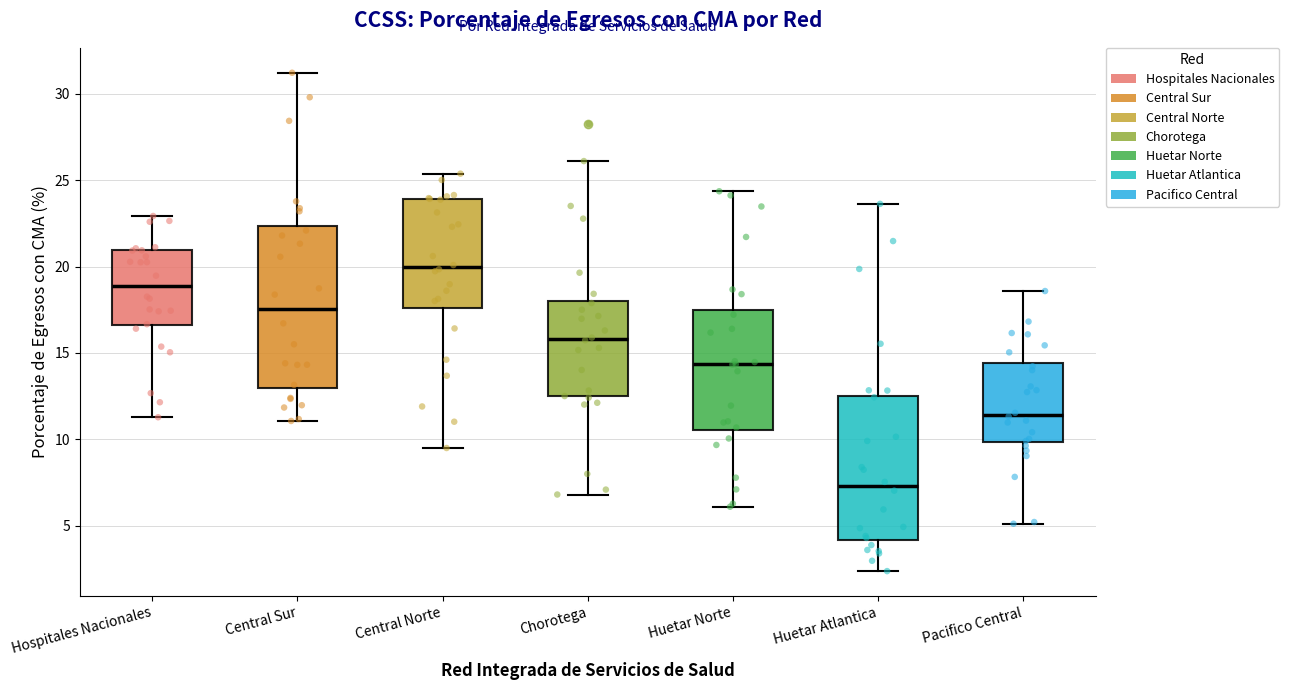

Which box is the tallest, from its lower edge to its upper edge?

Central Sur